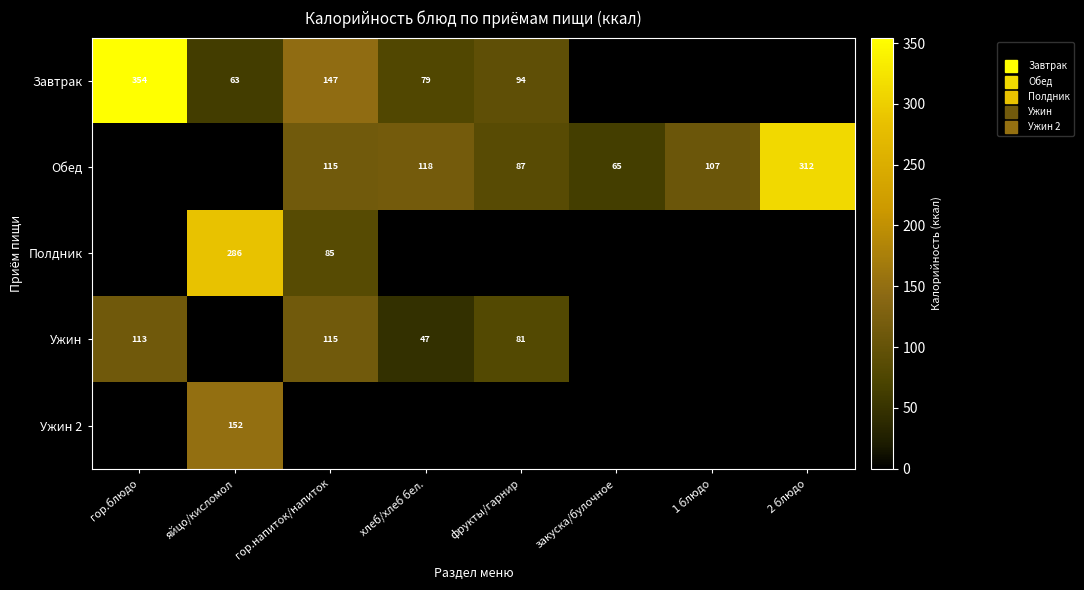

Is it true that Завтрак equals 106.6 at хлеб/хлеб бел.?

False